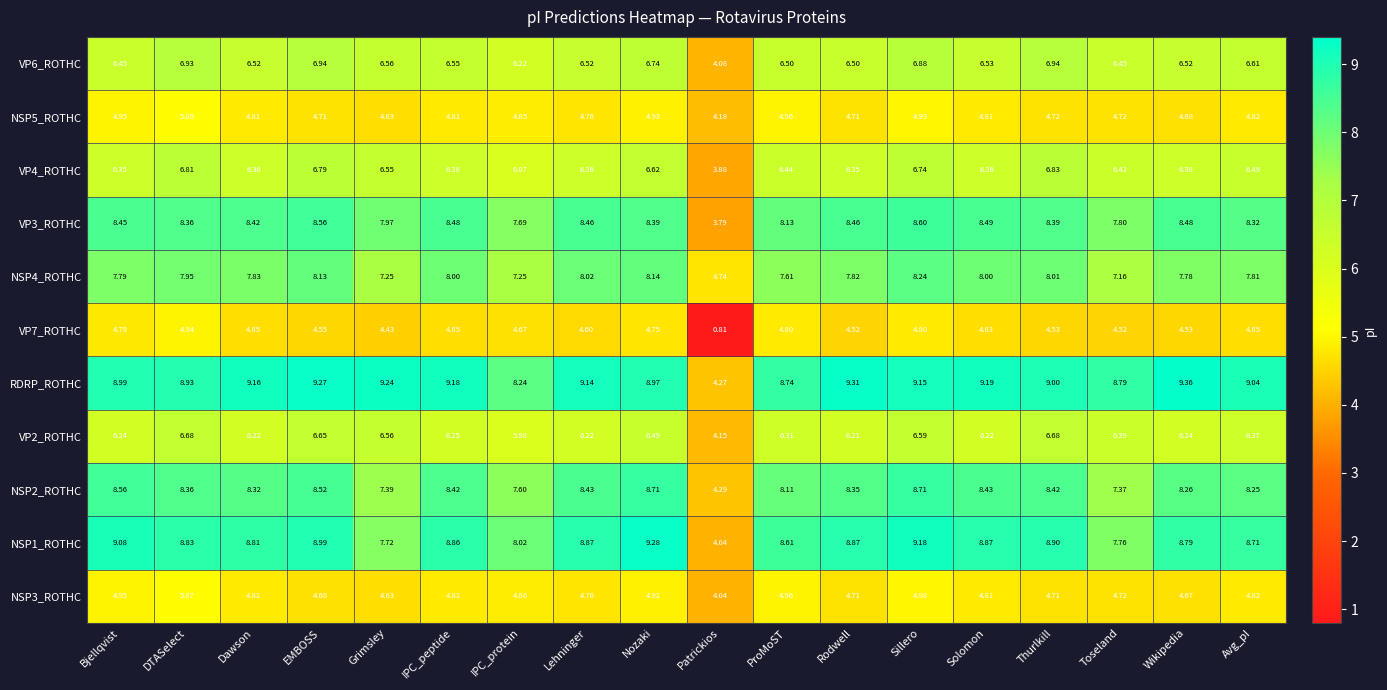

At which label is VP4_ROTHC closest to 5?

IPC_protein